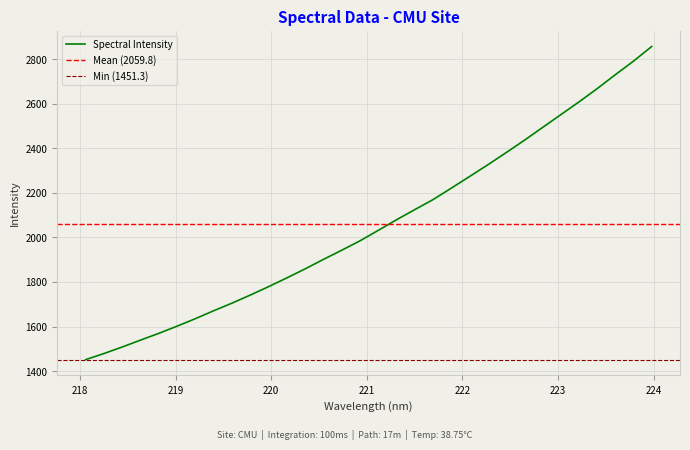

Reading left to right, transcribe all the data shown in this chart.

218.0596=1451.3	218.2508=1478.6	218.442=1508.0	218.6332=1538.9	218.8244=1569.2	219.0156=1601.5	219.2067=1635.0	219.3979=1670.6	219.589=1704.6	219.7801=1740.9	219.9712=1778.6	220.1623=1817.9	220.3533=1858.3	220.5444=1900.9	220.7354=1941.9	220.9264=1984.1	221.1174=2031.0	221.3083=2078.5	221.4993=2124.1	221.6902=2169.1	221.8812=2220.5	222.0721=2272.7	222.263=2325.2	222.4538=2379.7	222.6447=2435.1	222.8355=2492.7	223.0264=2550.1	223.2172=2607.7	223.408=2667.5	223.5987=2730.2	223.7895=2791.5	223.9802=2857.3